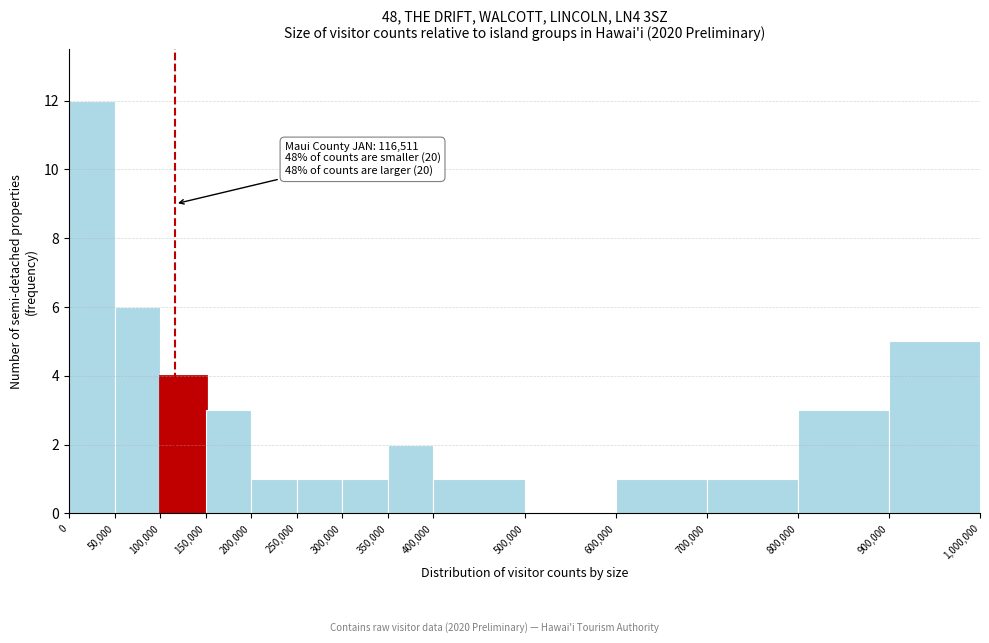

Which range on the x-axis has the tallest bar?

0 to 50,000